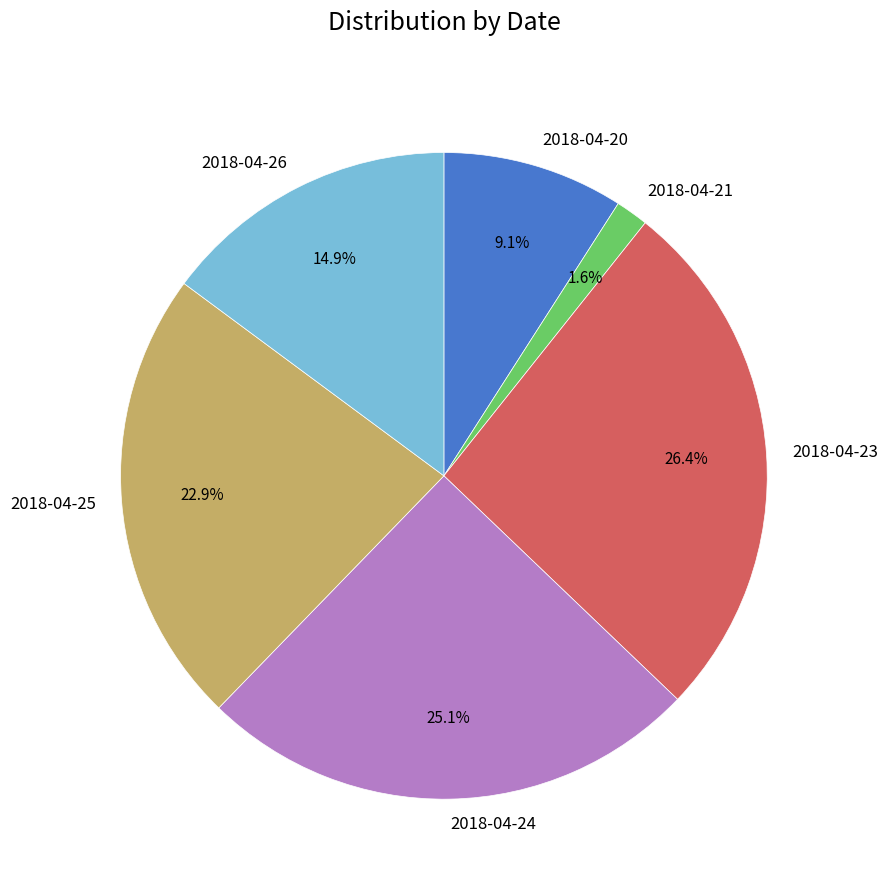

Rank the categories by value from lowest to highest.

2018-04-21, 2018-04-20, 2018-04-26, 2018-04-25, 2018-04-24, 2018-04-23